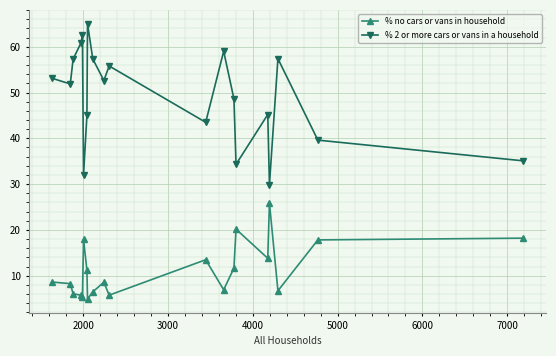

True or false: % no cars or vans in household has more than 1 interior local peaks.

True